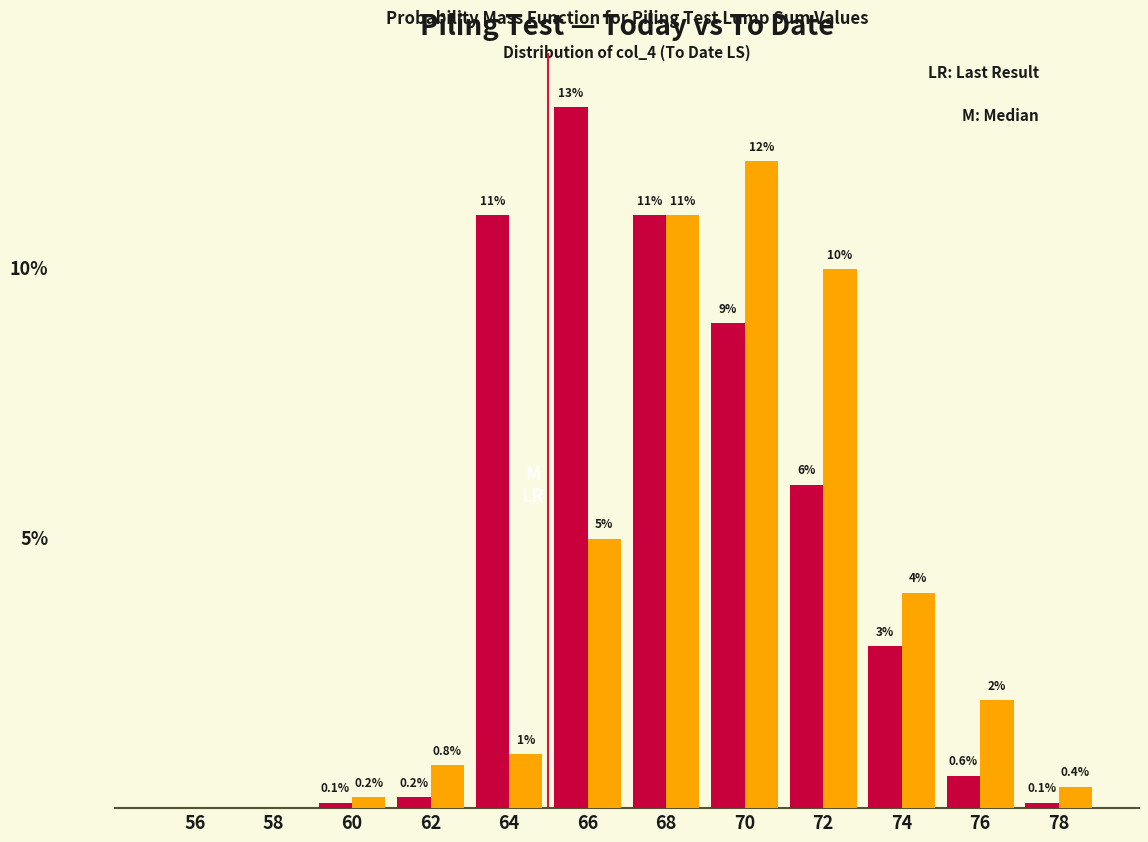

Are the bars horizontal?

No